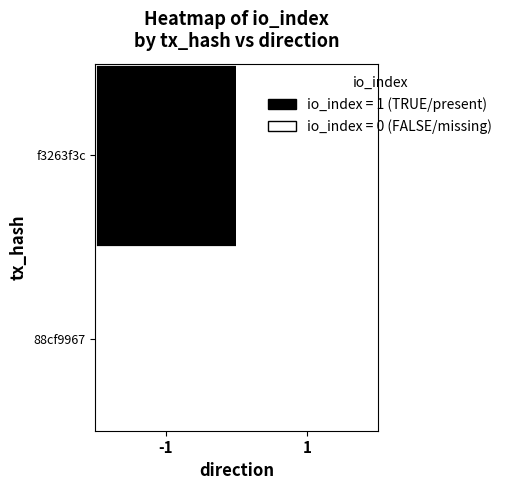

Reading left to right, what are all the values shown in this chart?

f3263f3c: -1=1	1=0
88cf9967: -1=0	1=0